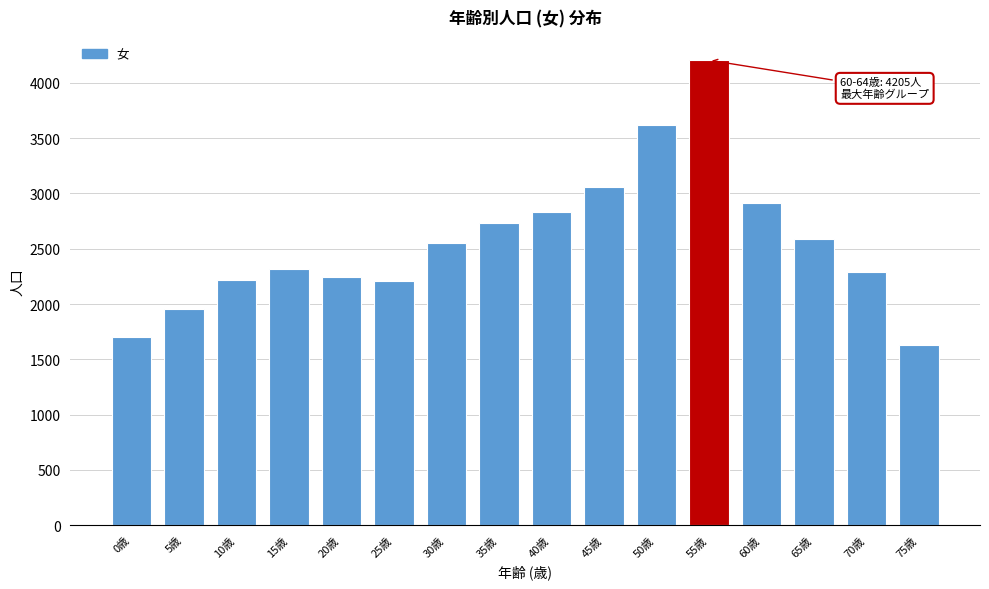

What value does the data have at 40歳?

2835